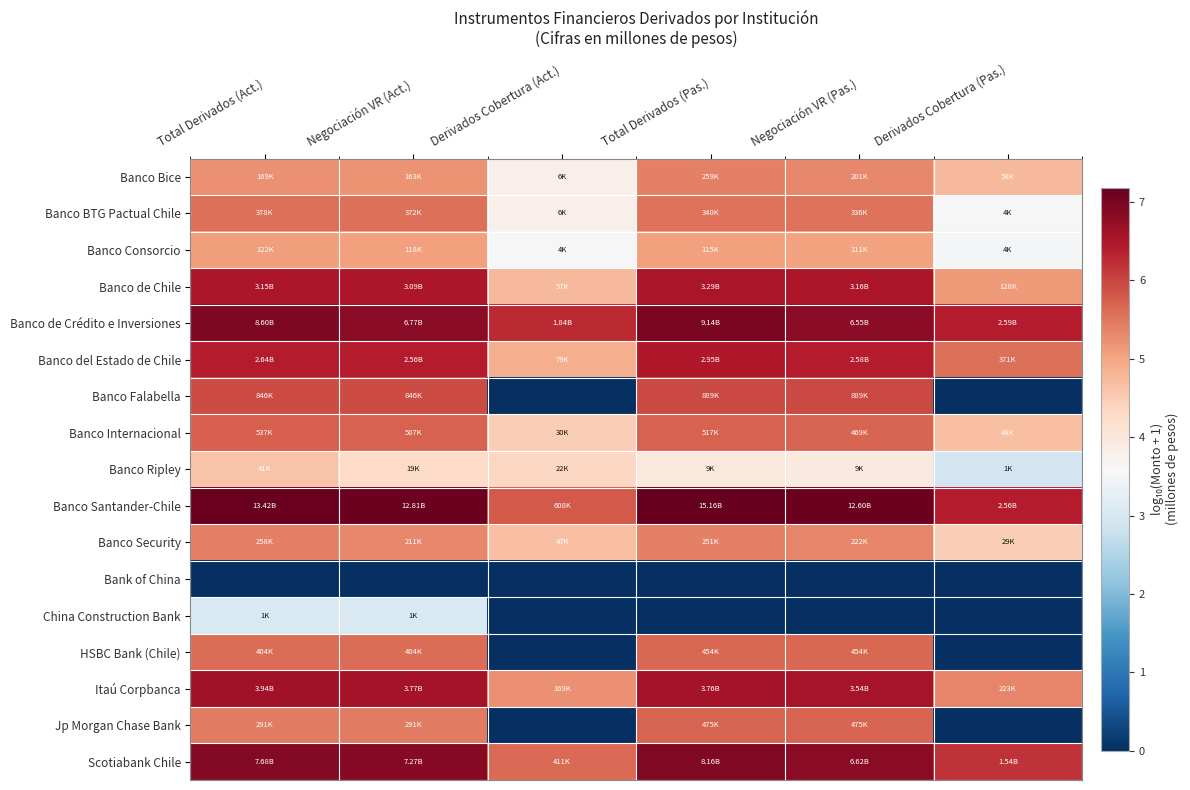

How many categories are shown in the chart?

6